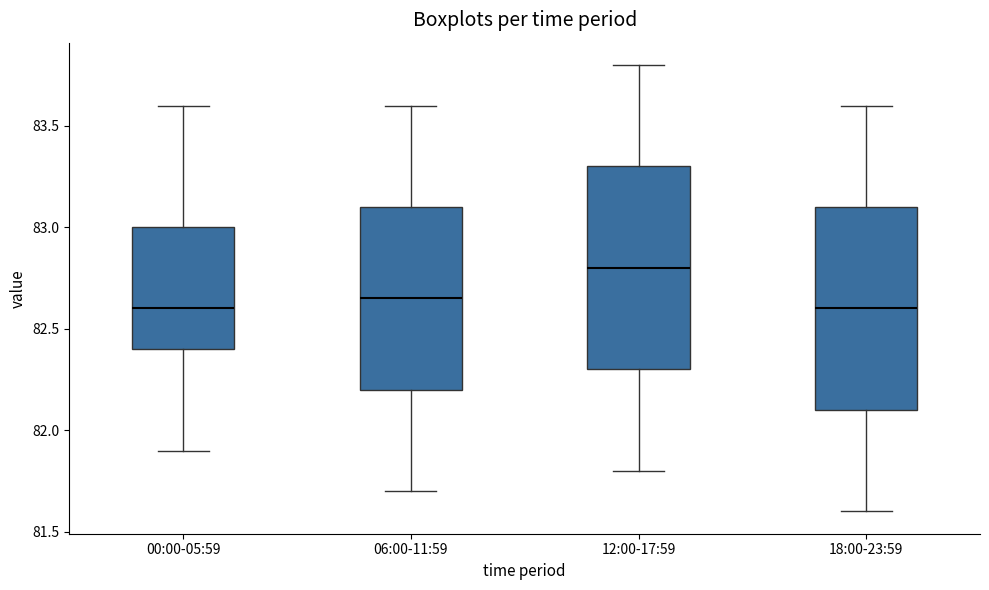

Where is the lower edge of the box for 00:00-05:59 on the y-axis? The values are not printed on the chart, so give them approximately, as read against the axis.

82.40